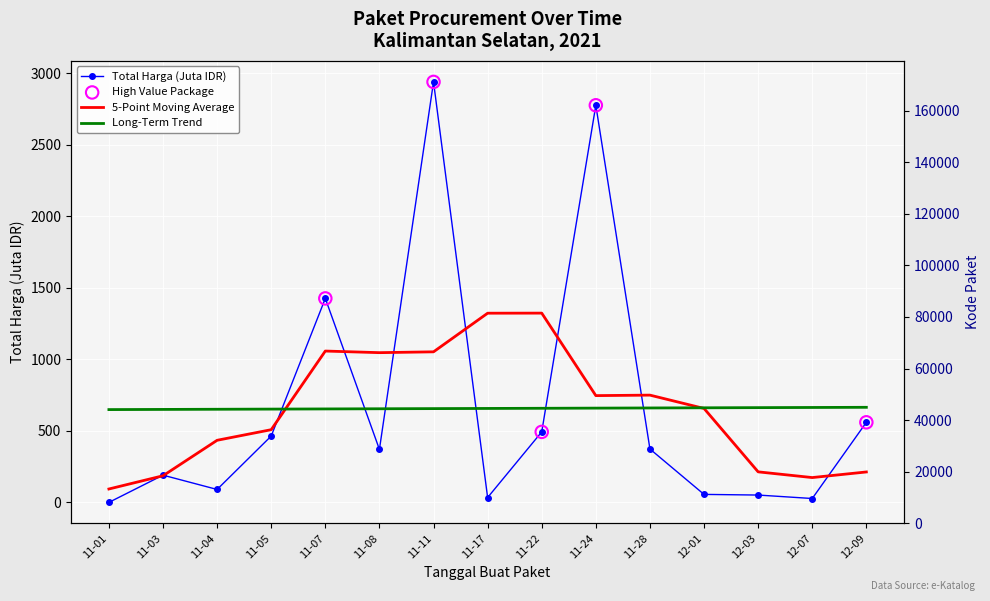

Approximately how many times larger is the value at 11-22 compared to 11-11?

0.2